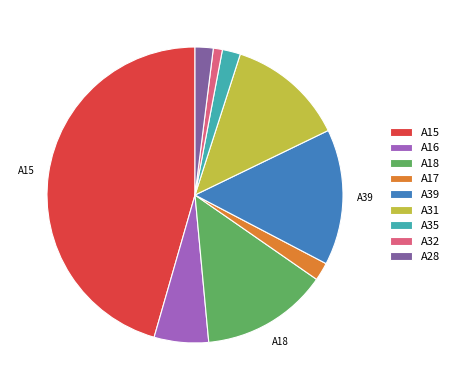

Does A31 represent more than half of the total?

No